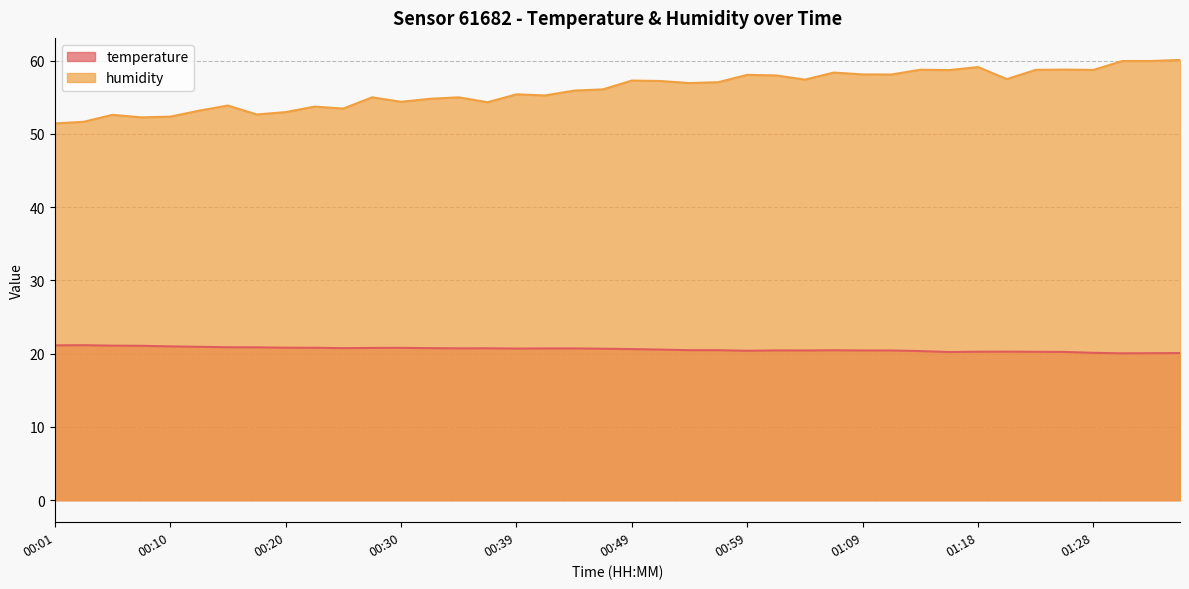

True or false: temperature and humidity intersect in this chart.

False